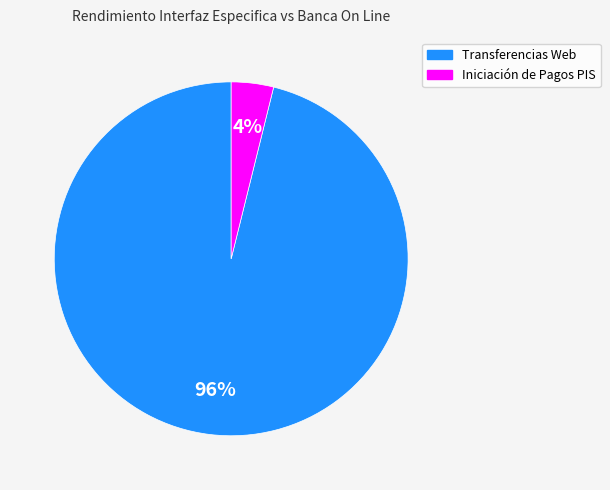

Between Iniciación de Pagos PIS and Transferencias Web, which is larger?

Transferencias Web